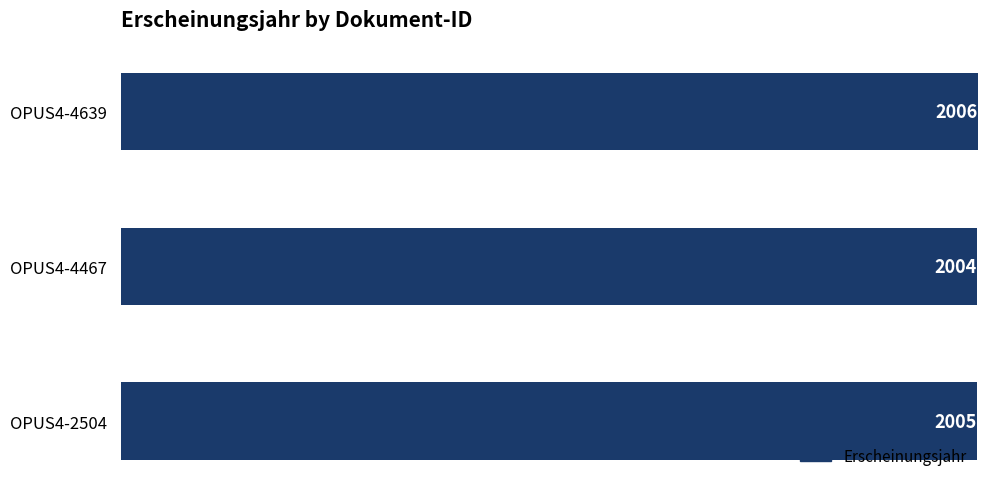

Read the value at OPUS4-4639.

2006